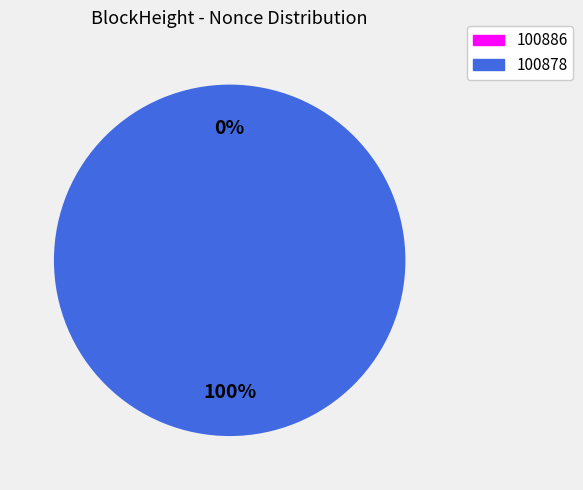

To the nearest percent, what is the difference between the largest and smallest slice percentages?

100%